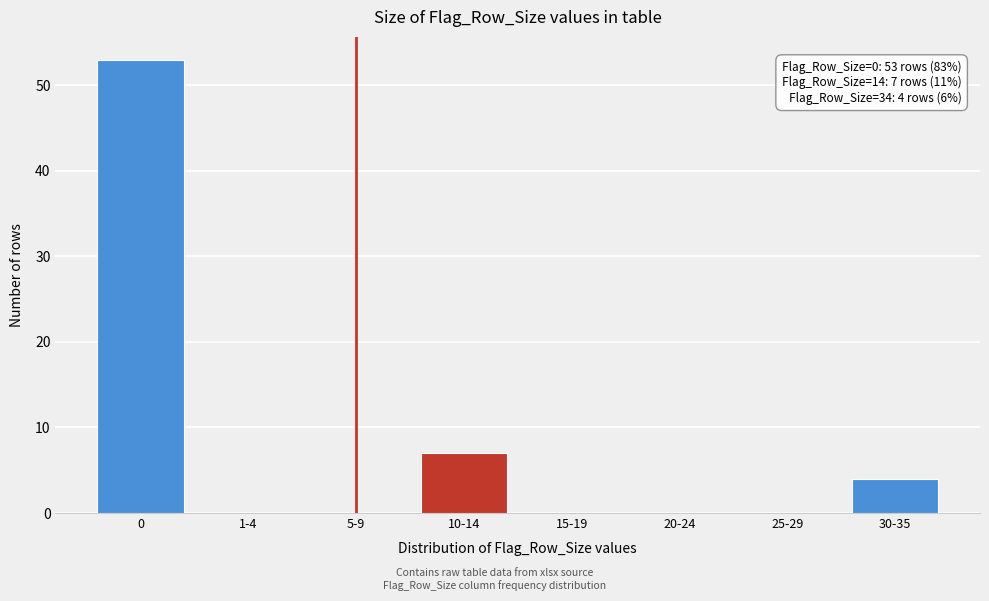

Reading left to right, transcribe all the data shown in this chart.

0=53	1-4=0	5-9=0	10-14=7	15-19=0	20-24=0	25-29=0	30-35=4